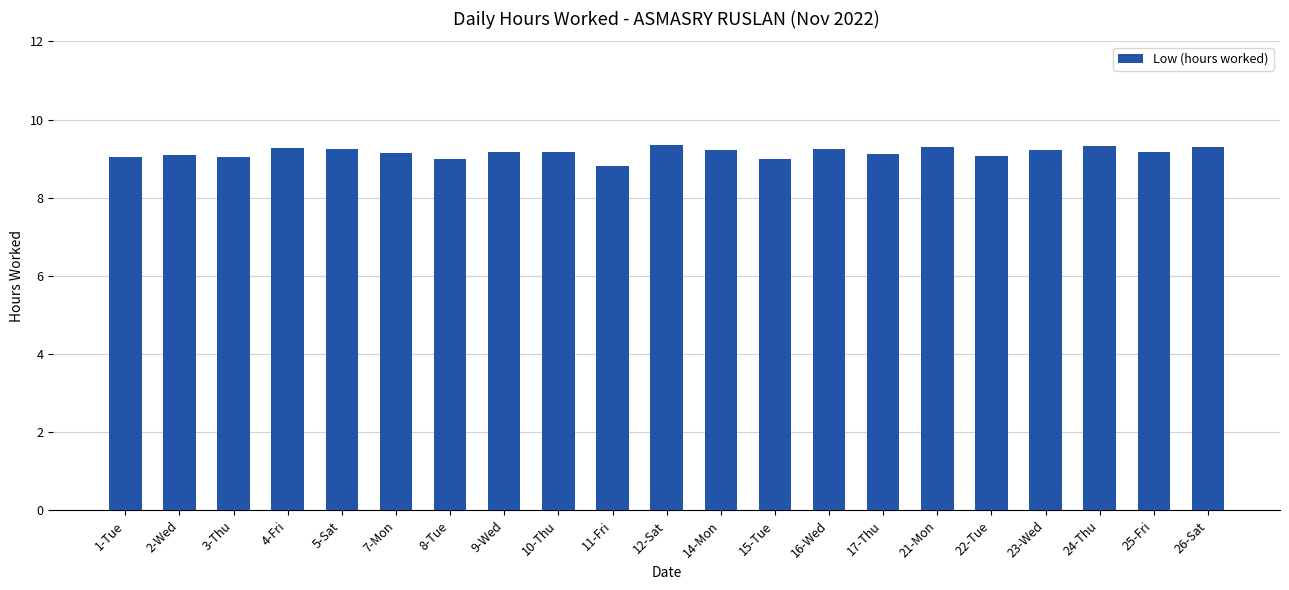

Count the number of categories in the chart.

21